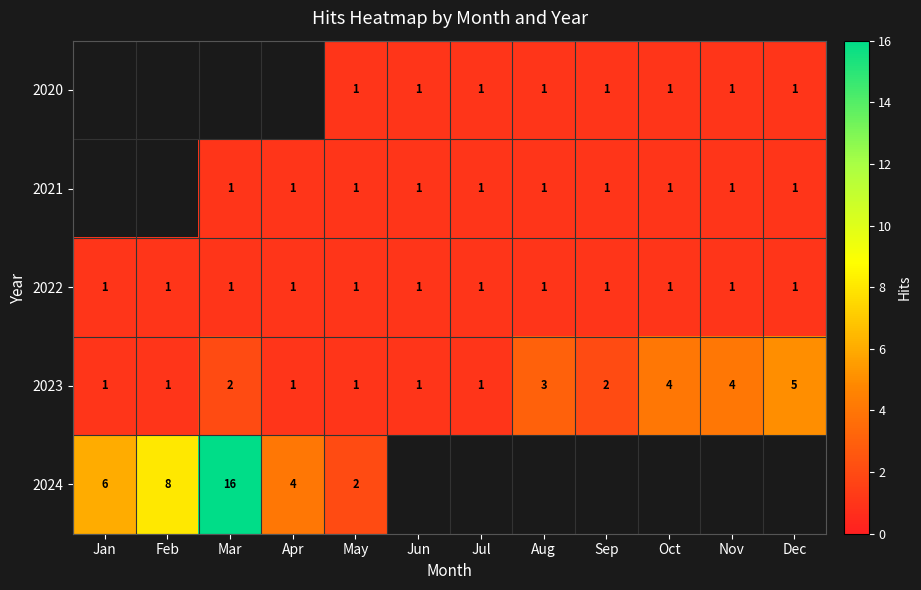

The 2020 series shows 1.8 at Jul. True or false?

False